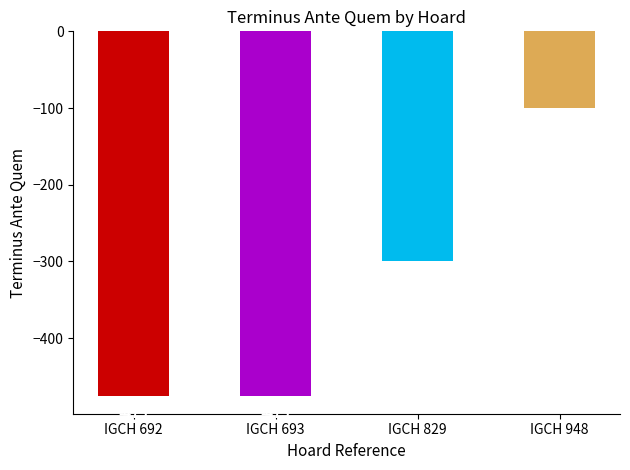

How many categories are shown in the chart?

4